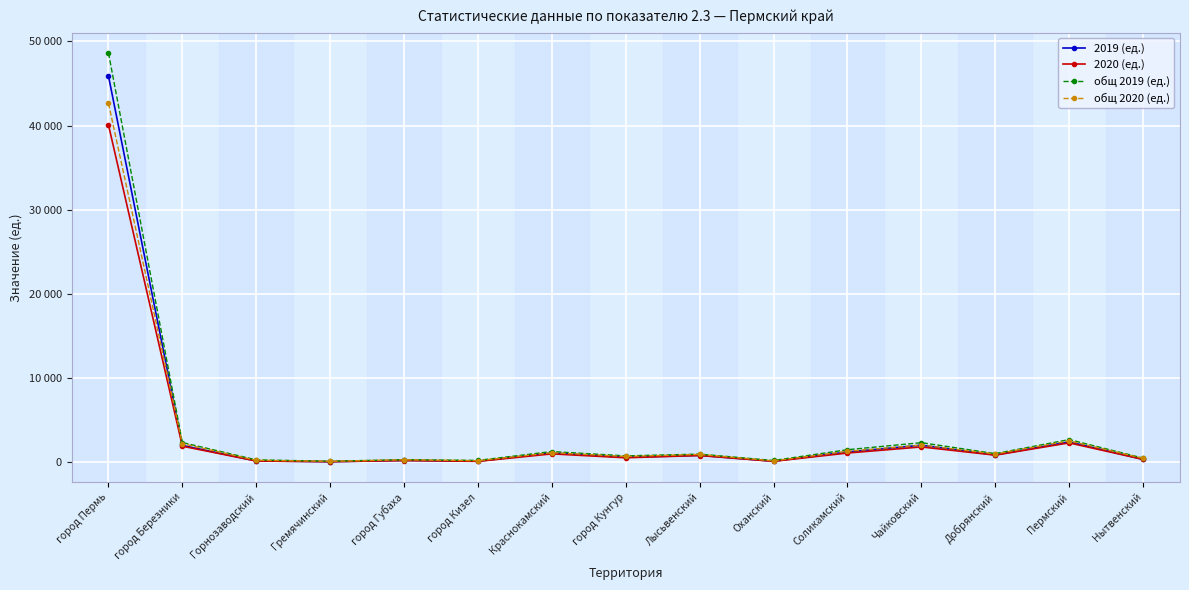

What are all the series names shown in the legend?

2019 (ед.), 2020 (ед.), общ 2019 (ед.), общ 2020 (ед.)